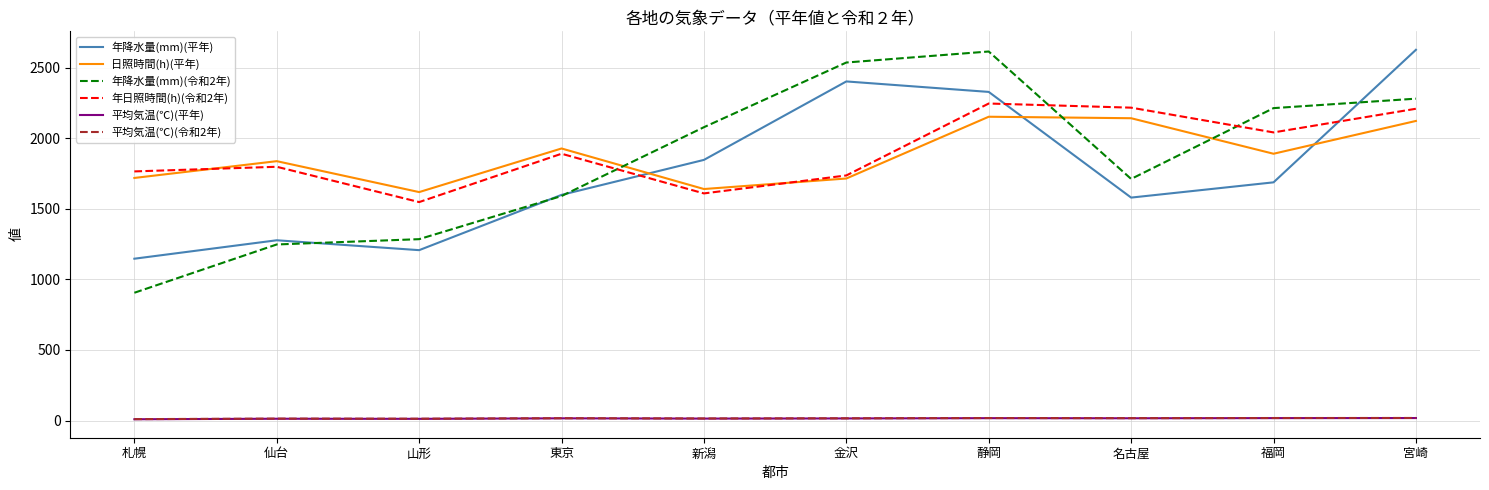

True or false: 年降水量(mm)(平年) has a value of 440.2 at 仙台.

False